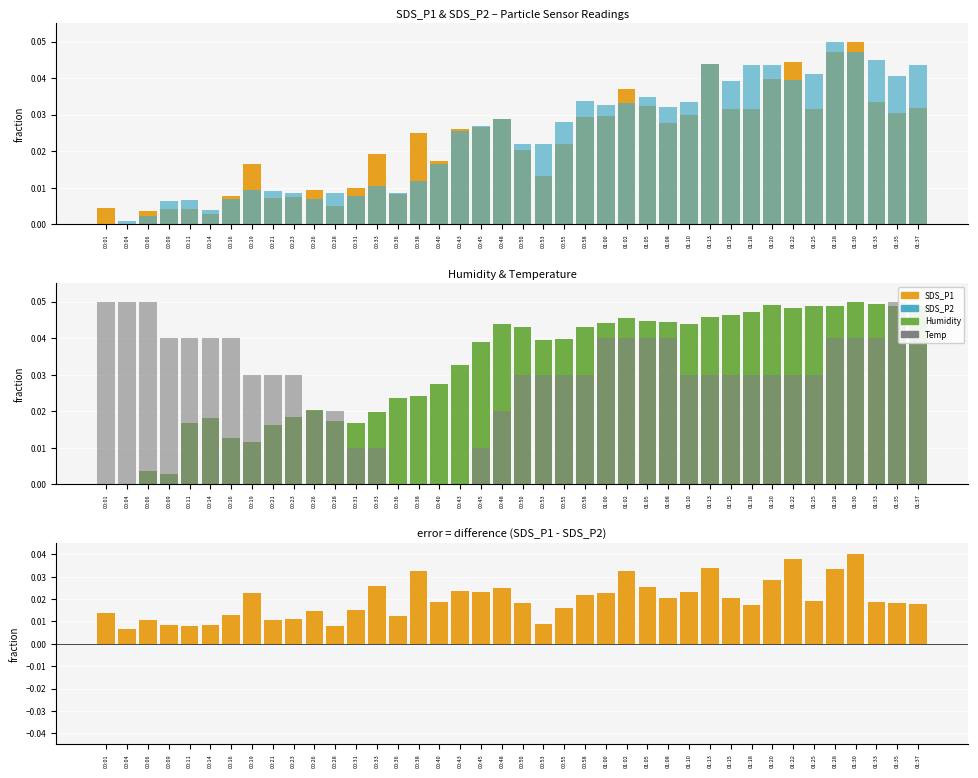

The value of Temp at 01:08 is 0.0. True or false?

True